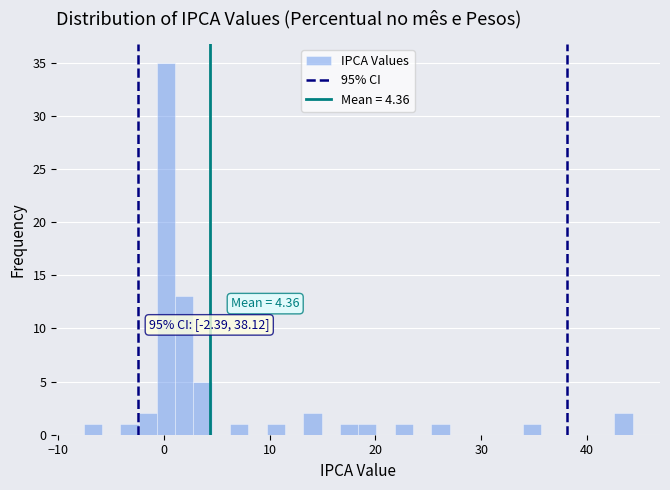

Read against the x-axis, roughly where is the centre of the tallest bar?

0